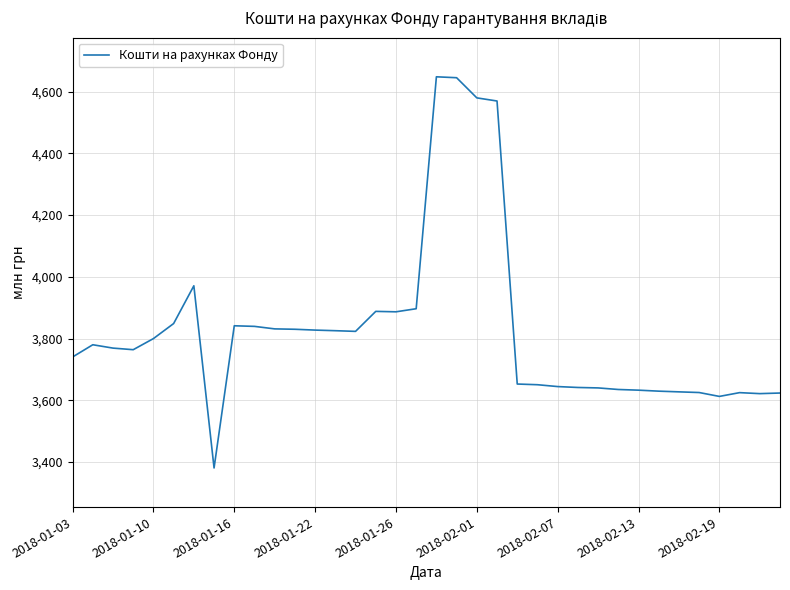

What is the difference between the maximum and minimum values?

1267.2